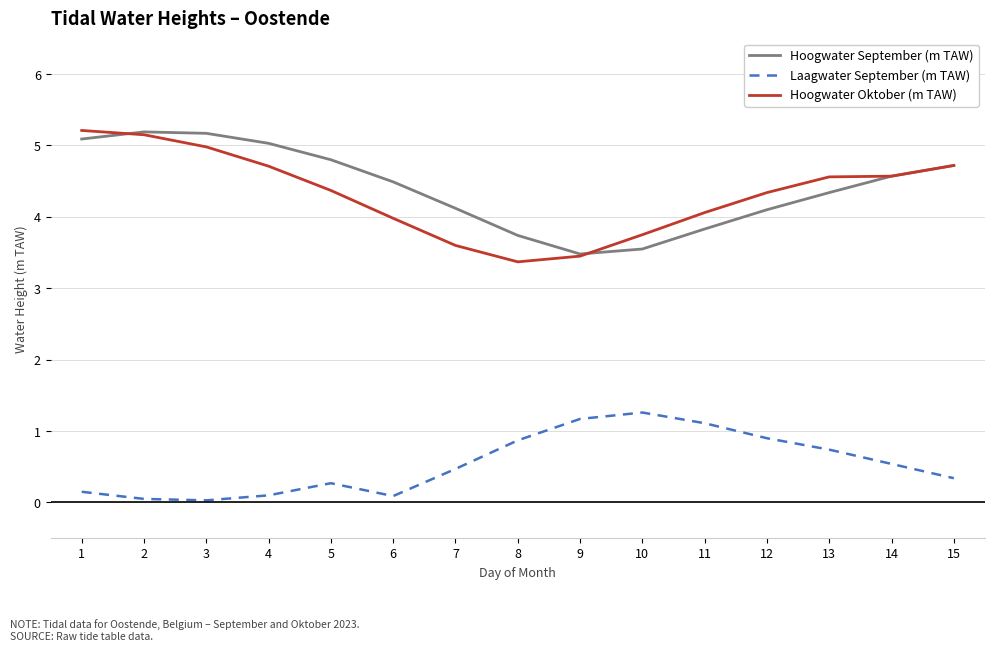

True or false: Hoogwater Oktober (m TAW) has more than 1 points higher than both neighbors.

False